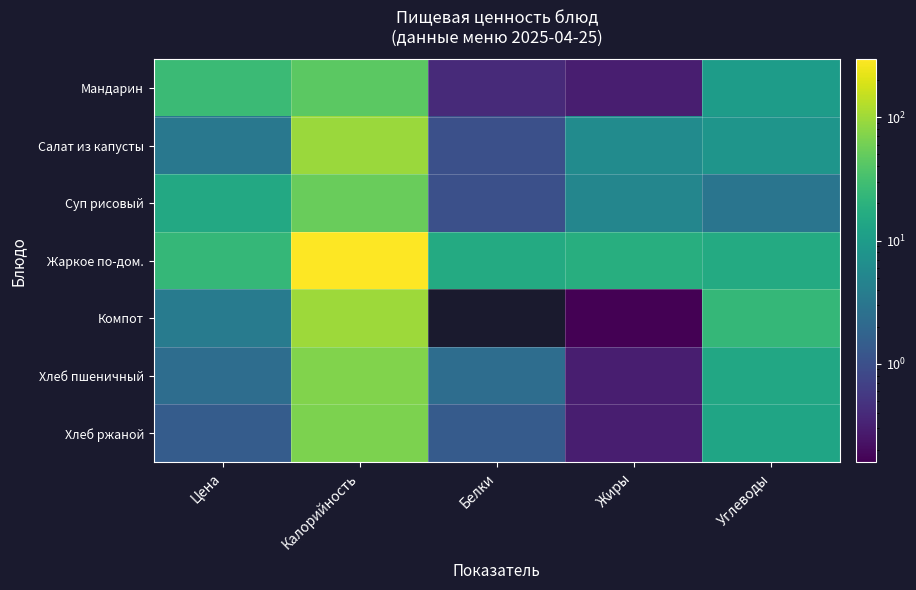

At which category is the sum across all series the highest?

Калорийность